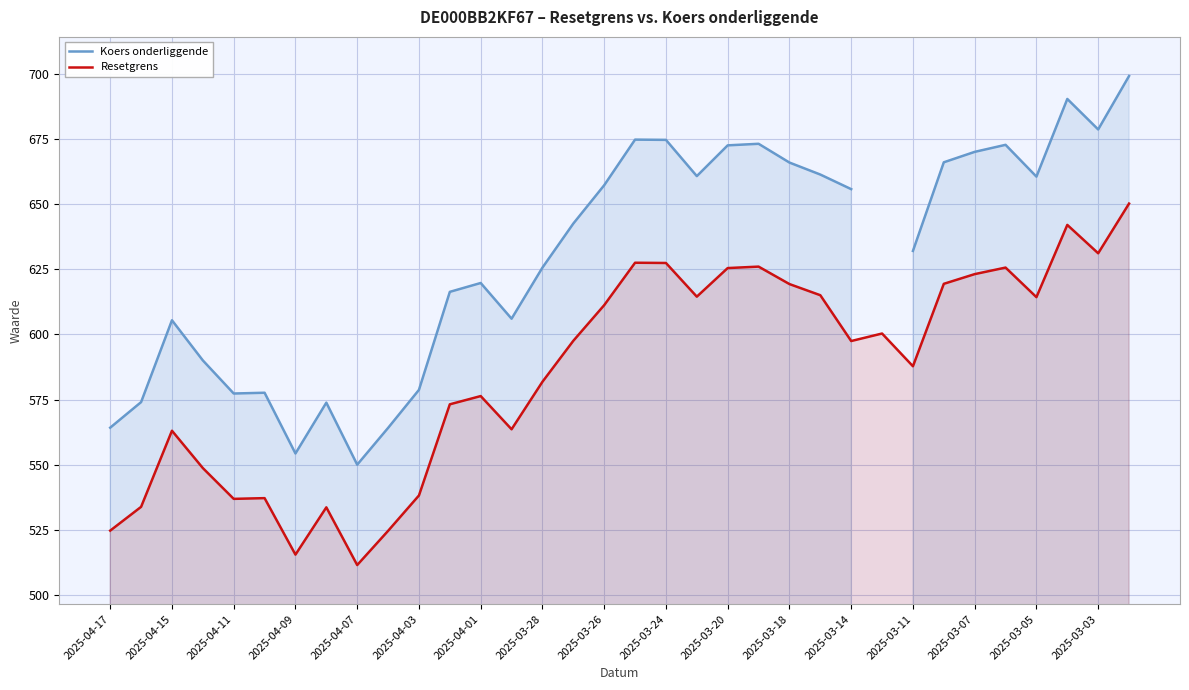

Rank the series at 2025-04-17 from highest to lowest value.

Koers onderliggende, Resetgrens